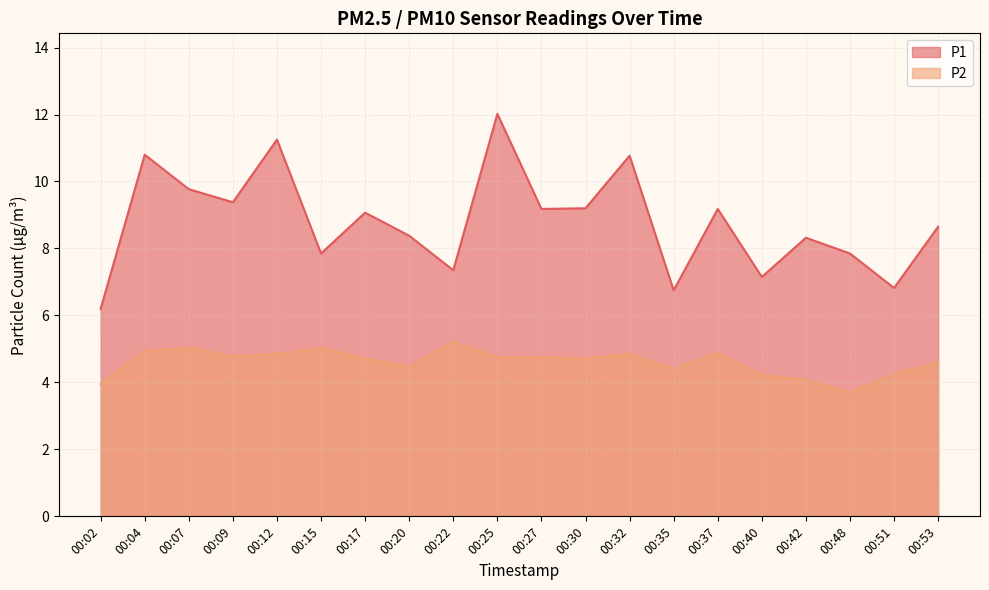

Does the chart have visible grid lines?

Yes